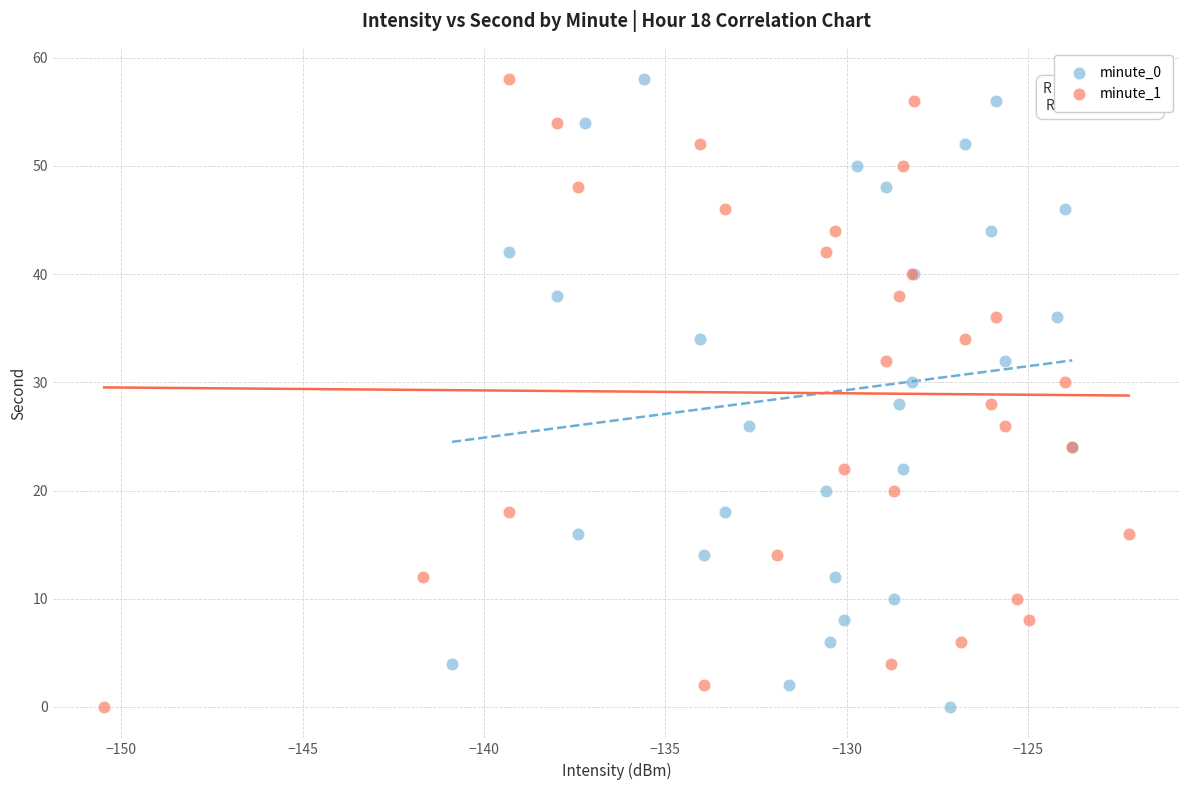

What are all the series names shown in the legend?

minute_0, minute_1